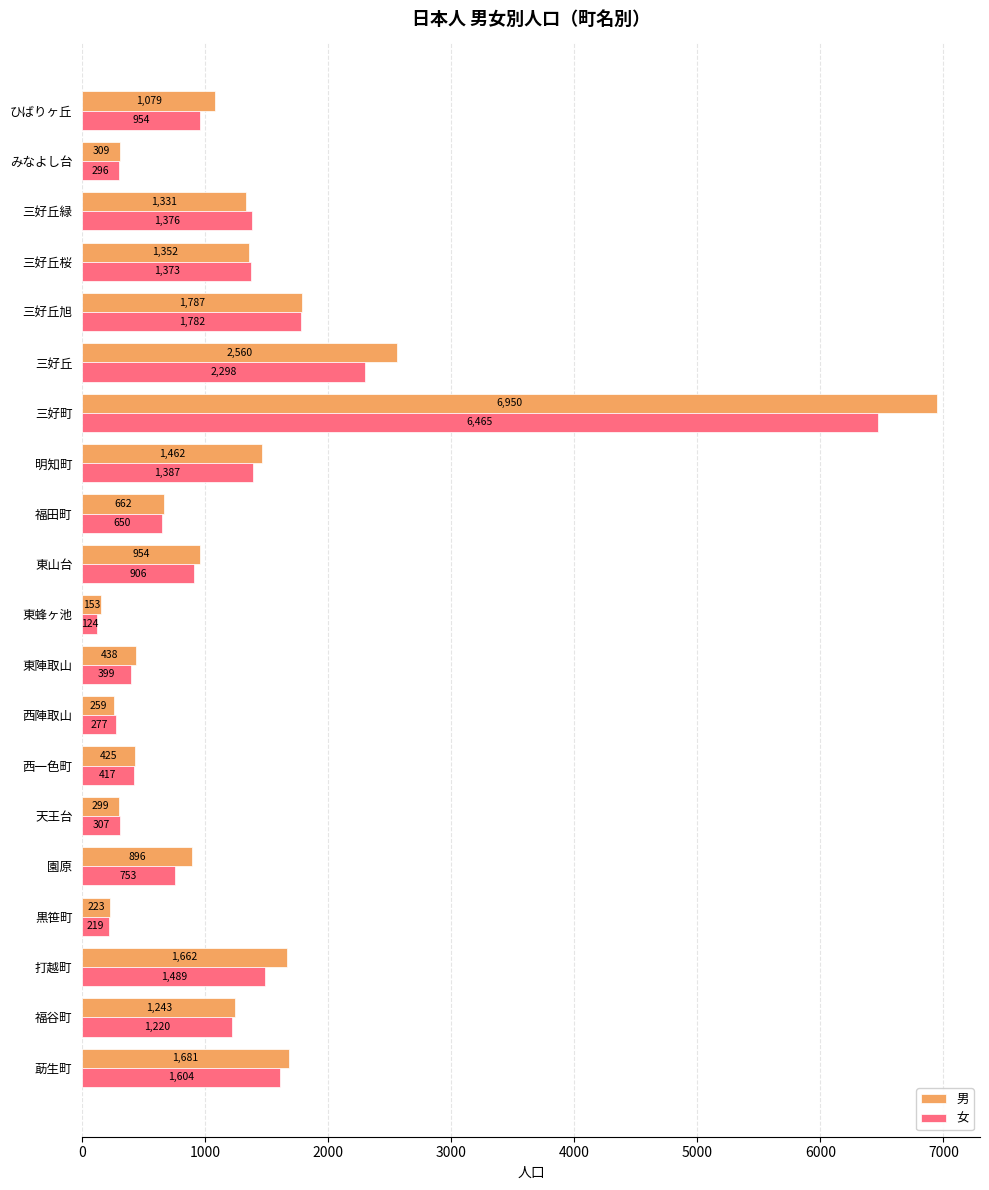

List the series in order of their peak value, highest first.

男, 女